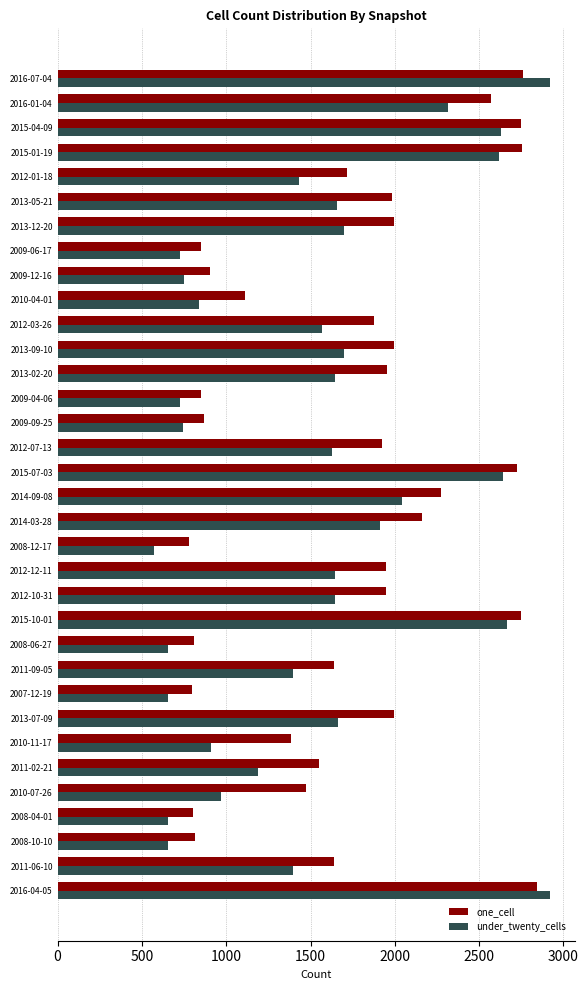

Between 2015-07-03 and 2012-01-18, which series saw the biggest shift?

under_twenty_cells